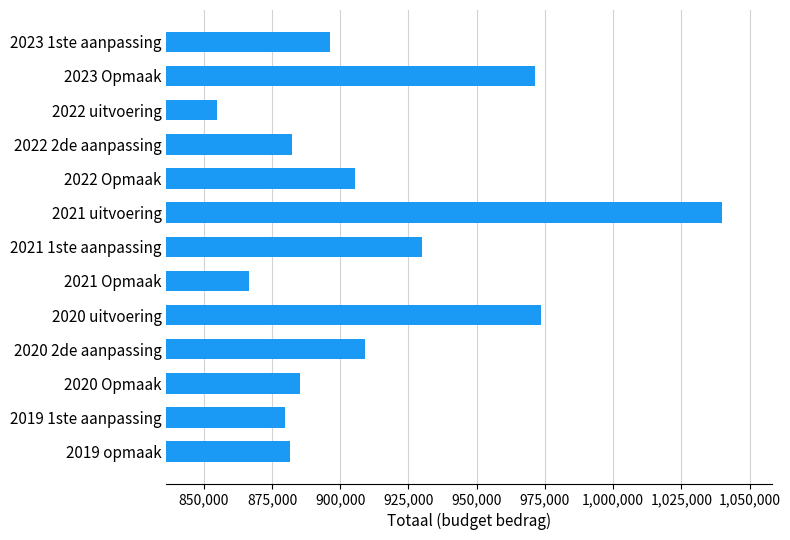

What is the label of the 9th bar from the top?

2020 uitvoering